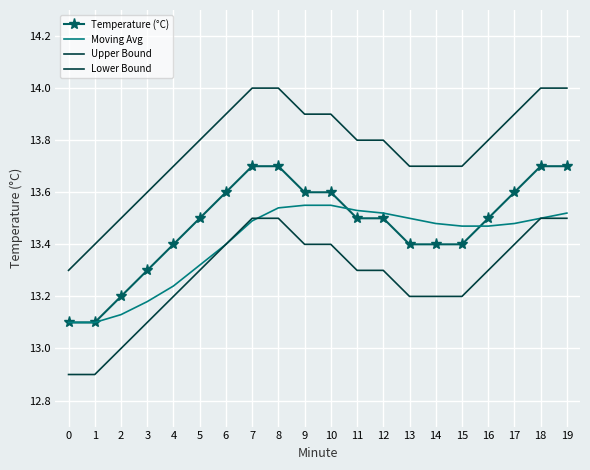

At which category is the sum across all series the highest?

8